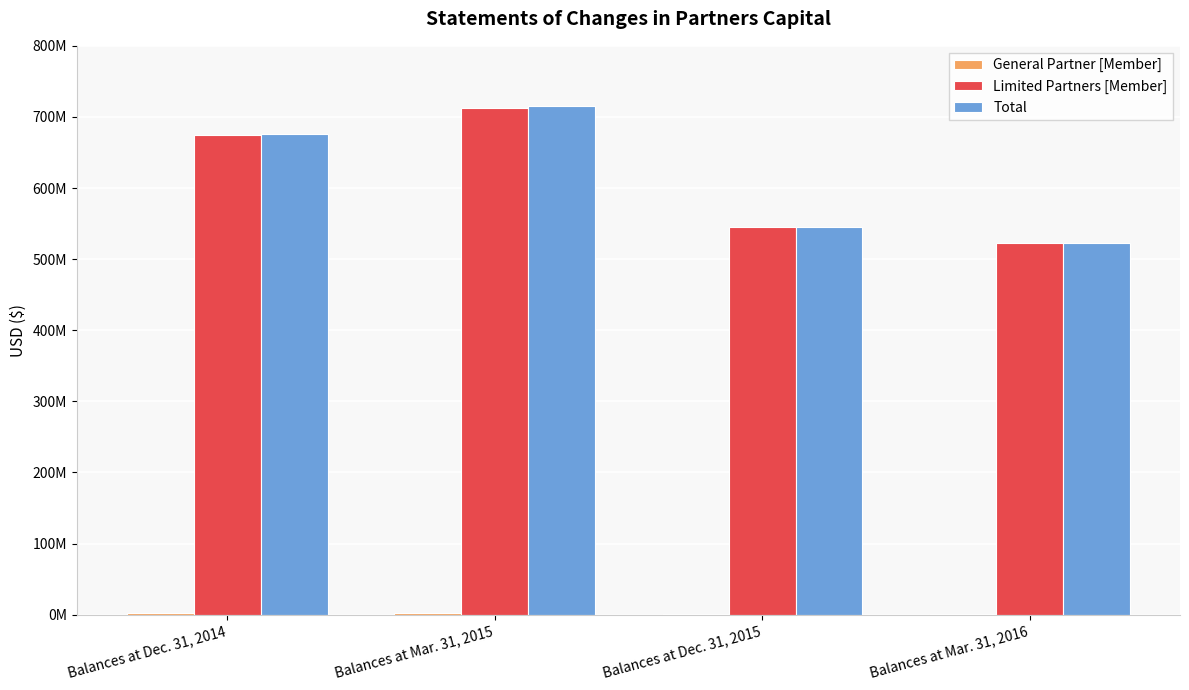

What is the value of the General Partner [Member] bar at the 4th from the left?

651626